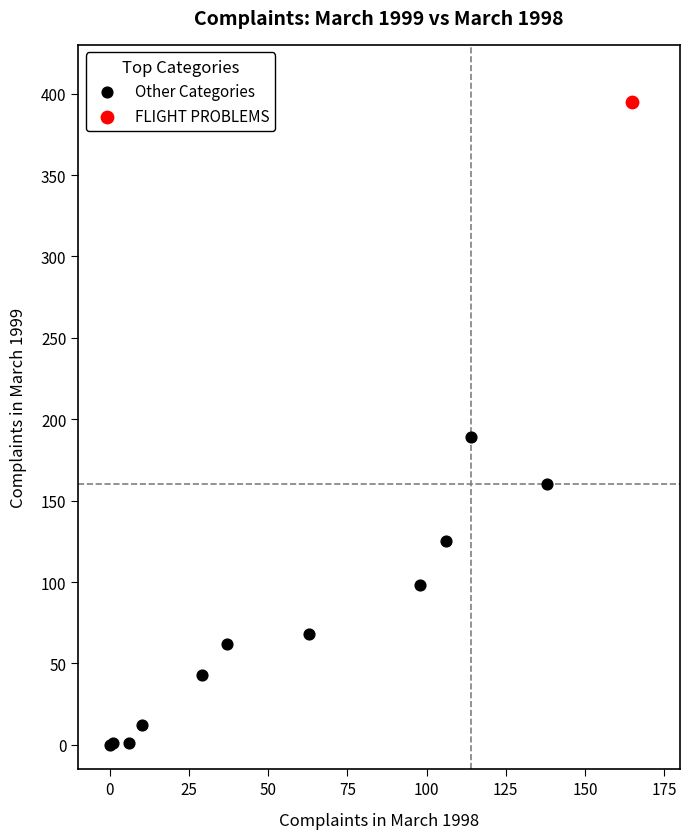

What are all the series names shown in the legend?

Other Categories, FLIGHT PROBLEMS